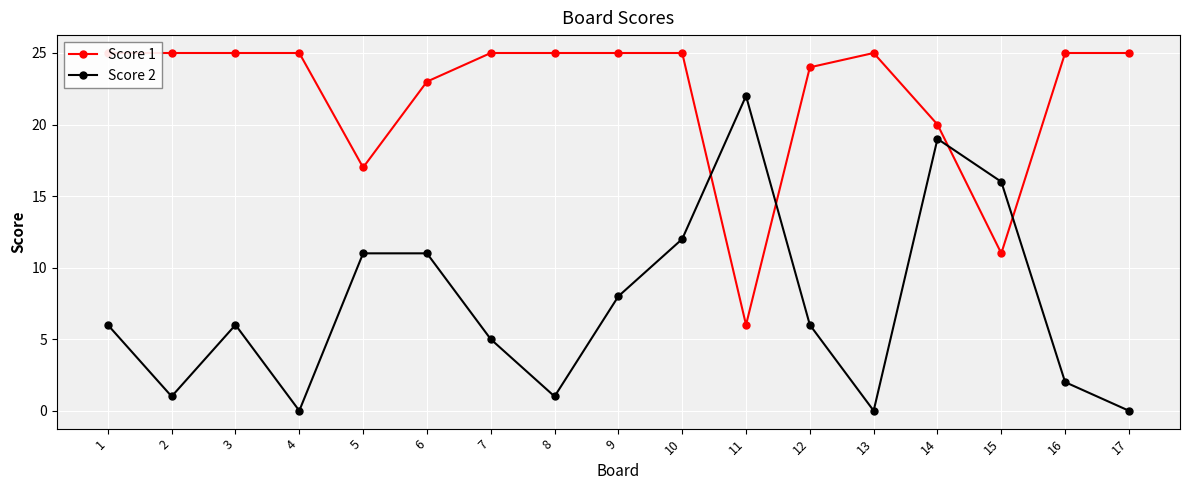

At 16, list the series in order from smallest to largest.

Score 2, Score 1